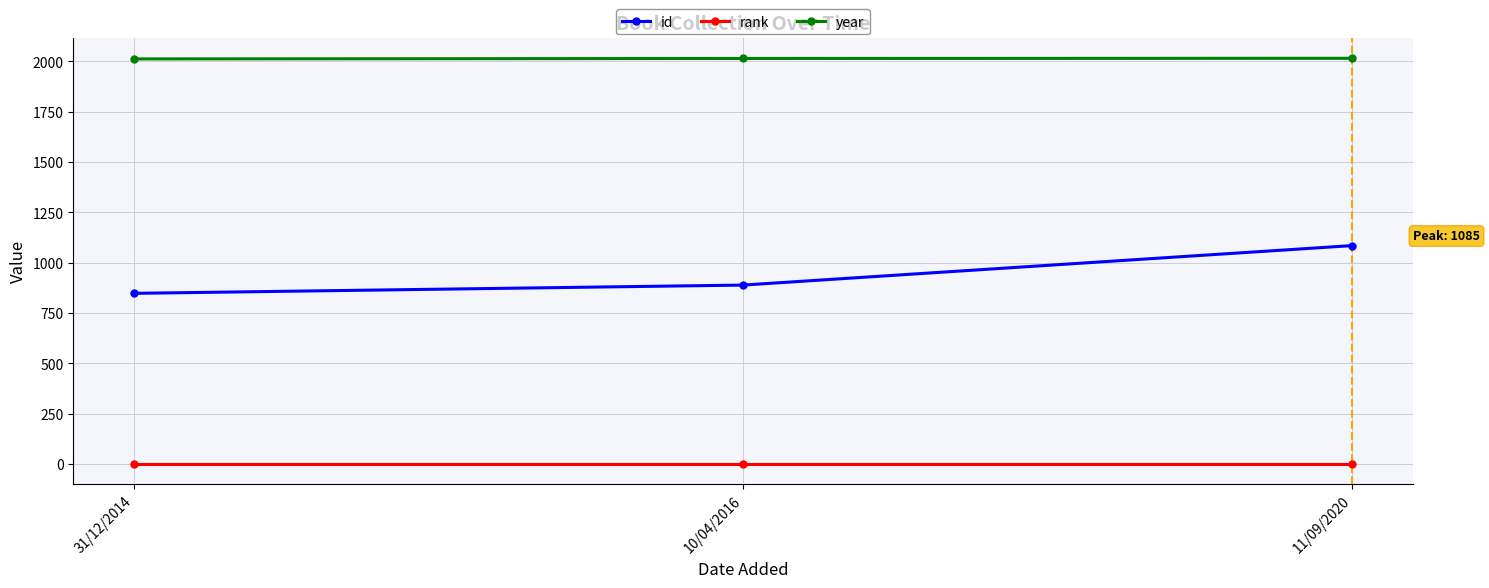

Where is id nearest to the value 966?

10/04/2016